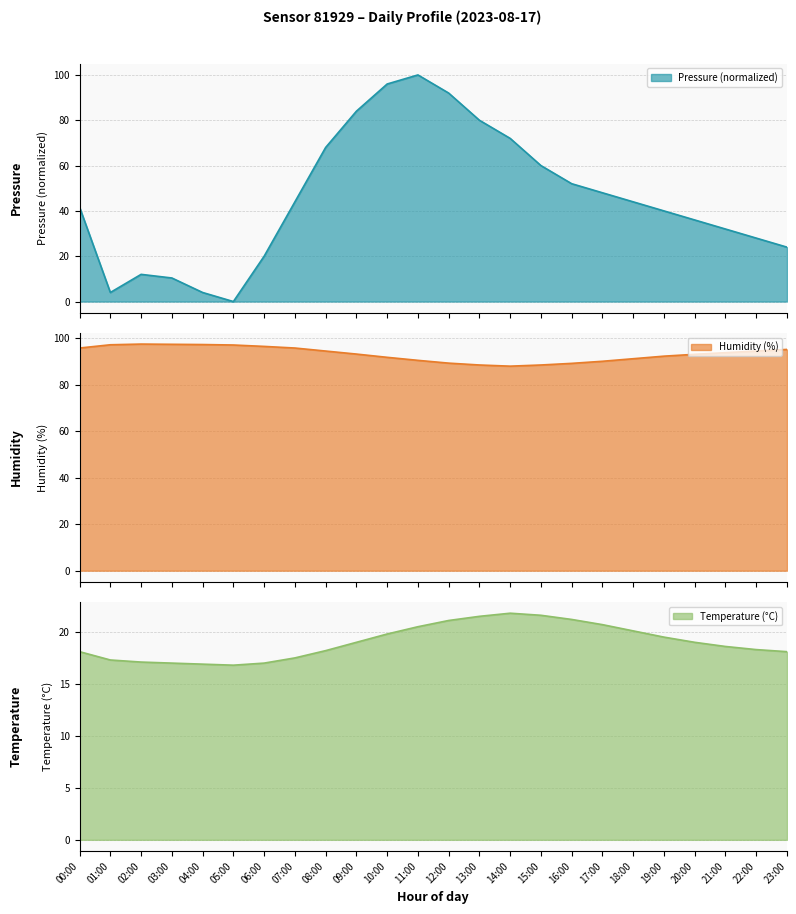

Reading right to left, what are all the values shown in this chart?

pressure: 24.0	28.0	32.0	36.0	40.0	44.0	48.0	52.0	60.0	72.0	80.0	92.0	100.0	96.0	84.0	68.0	44.0	20.0	0.0	4.0	10.4	12.0	4.0	41.6
temperature: 18.1	18.3	18.6	19.0	19.5	20.1	20.7	21.2	21.6	21.8	21.5	21.1	20.5	19.8	19.0	18.2	17.5	17.0	16.8	16.9	17.0	17.1	17.3	18.1
humidity: 95.2	94.5	93.8	93.1	92.3	91.2	90.1	89.2	88.5	88.0	88.5	89.3	90.5	91.8	93.2	94.5	95.8	96.5	97.1	97.3	97.4	97.5	97.2	95.8